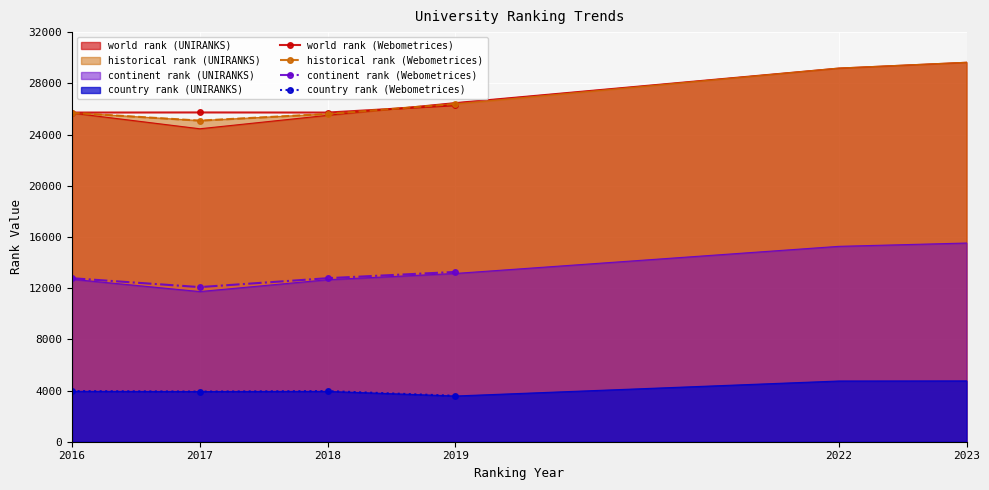

What is the value of the country rank (Webometrices) point at the 2nd from the left?

3920